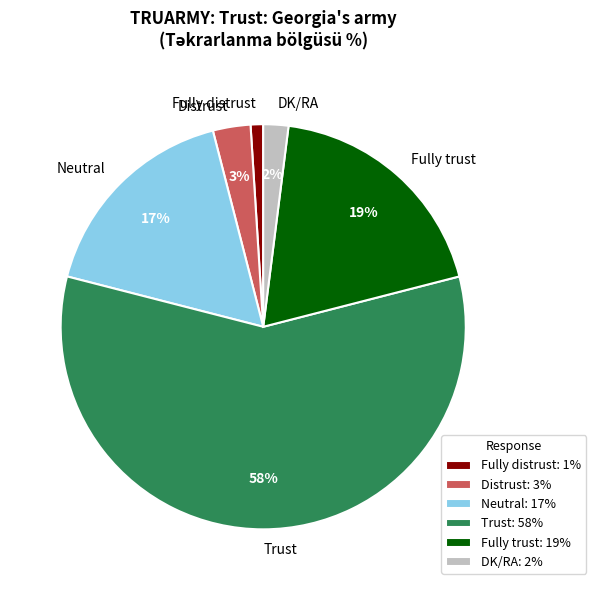

To the nearest percent, what percentage of the pie is Fully trust?

19%